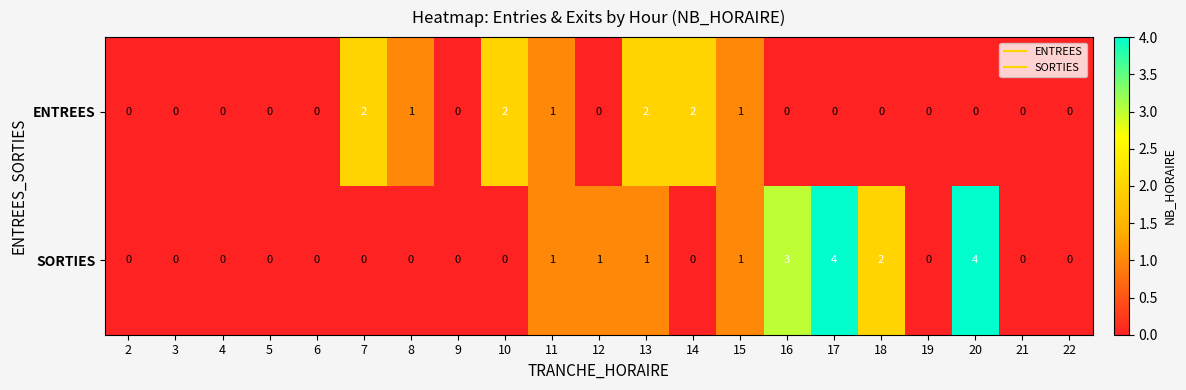

How many categories are shown in the chart?

21